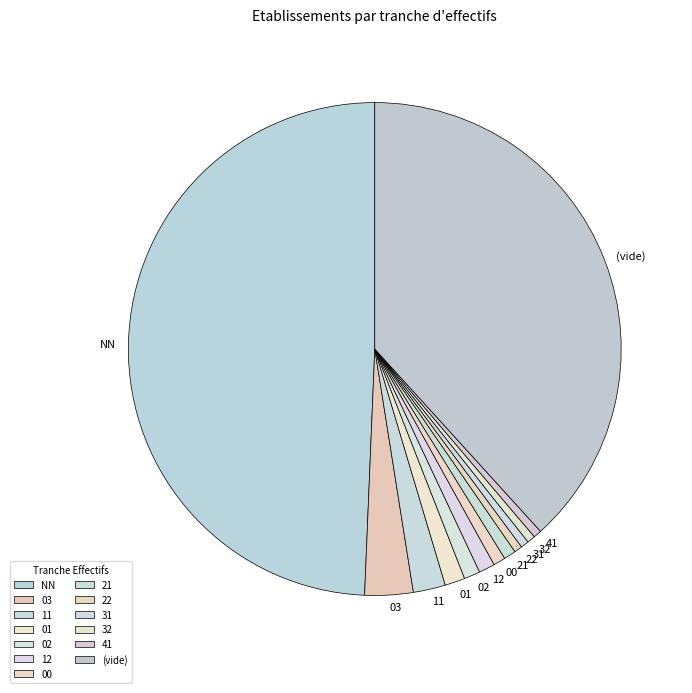

True or false: 01 accounts for 16% of the total.

False